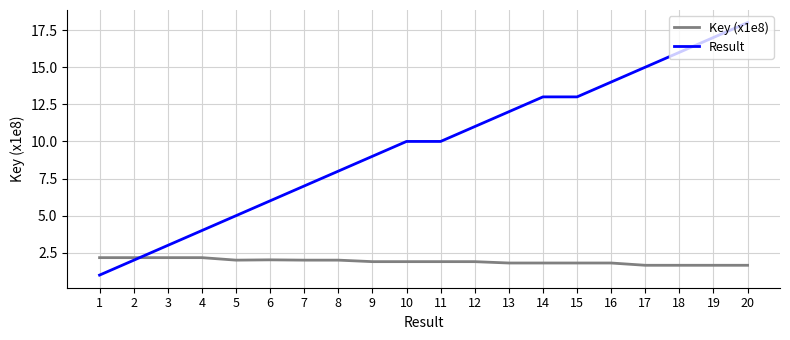

What is the sum of all Result values?

194.0